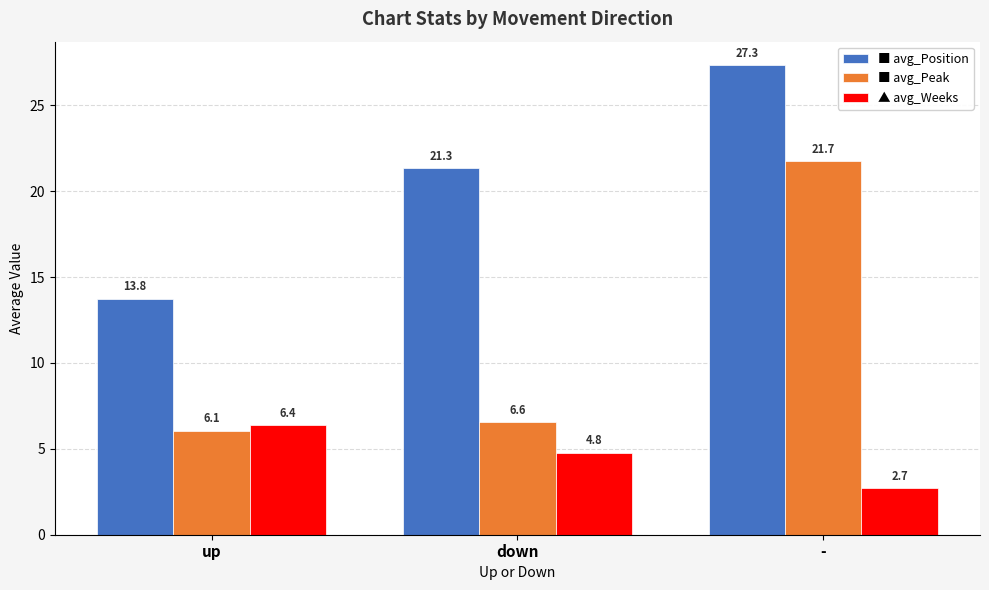

What is the spread (max minus min) of values at up?

7.7